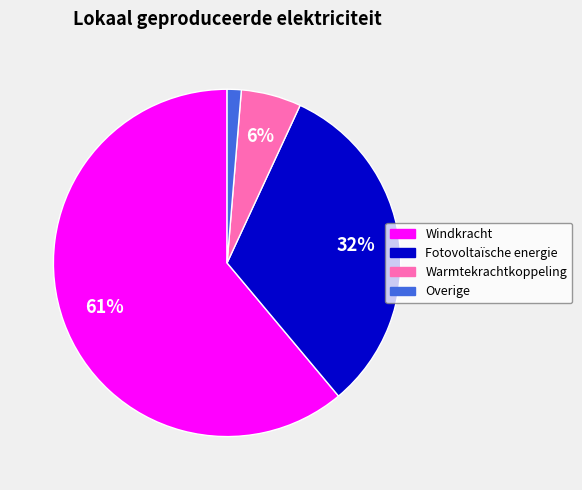

What is the smallest slice in the pie chart?

Overige